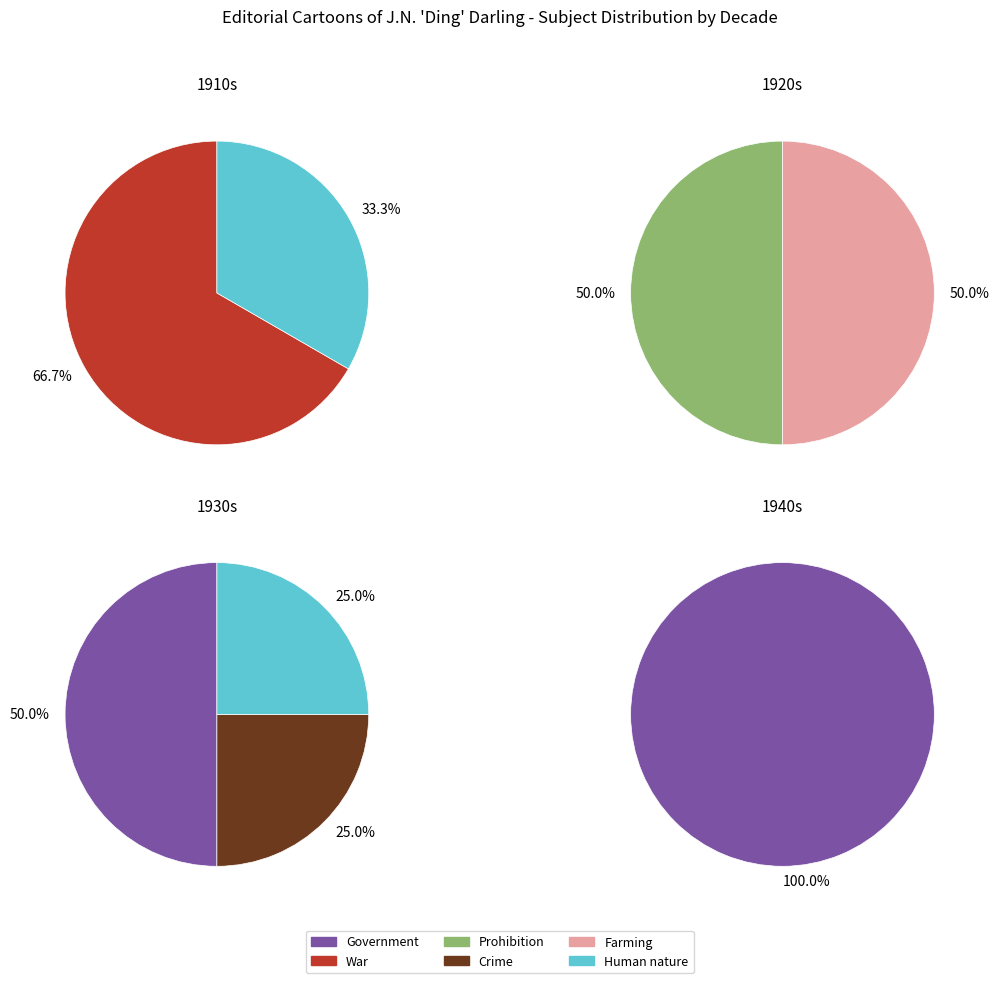

Is it true that Prohibition is 18% of the pie?

False